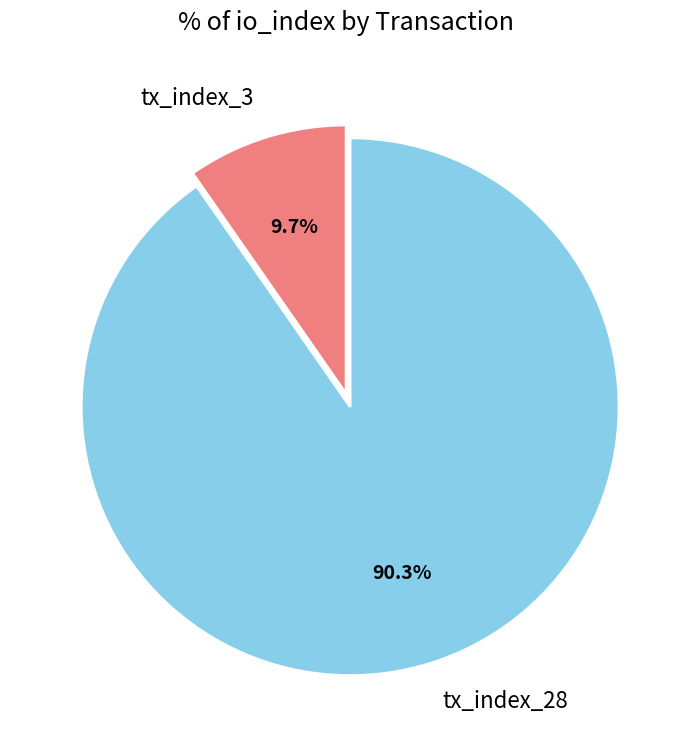

To the nearest percent, what portion does tx_index_28 represent?

90%